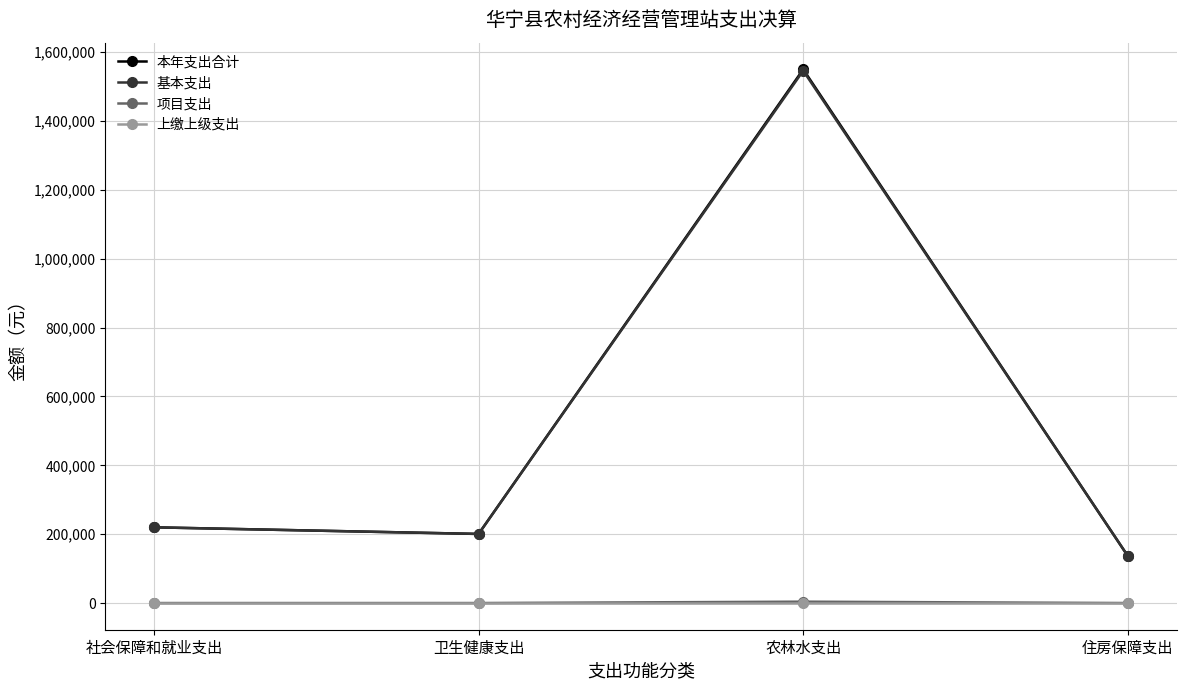

Which label corresponds to the largest value in the chart?

农林水支出